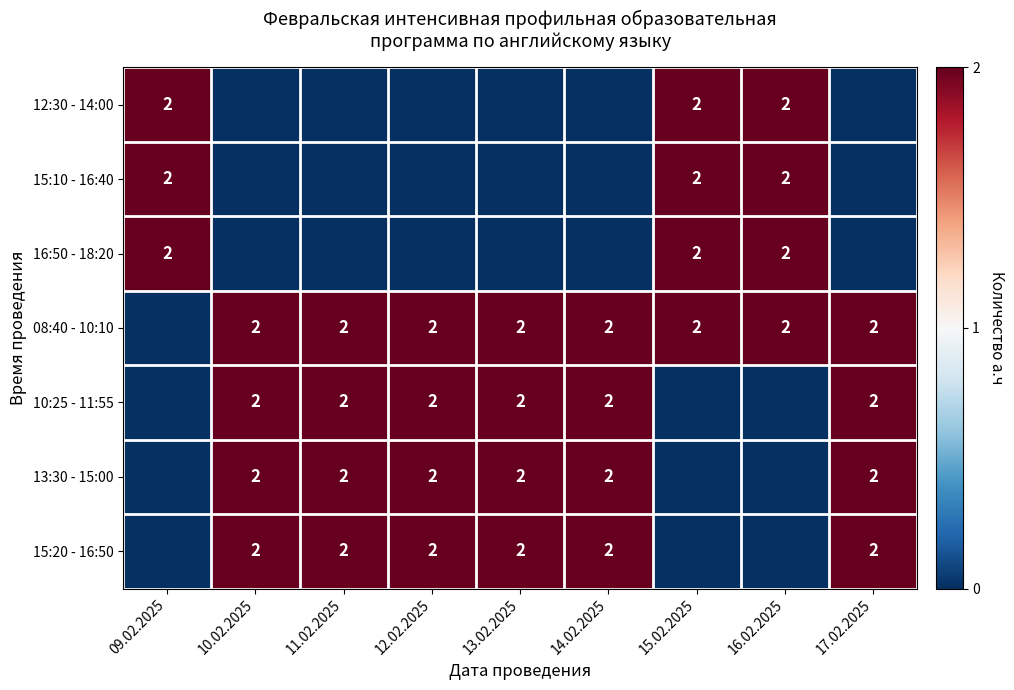

The 08:40 - 10:10 series shows 4 at 13.02.2025. True or false?

False